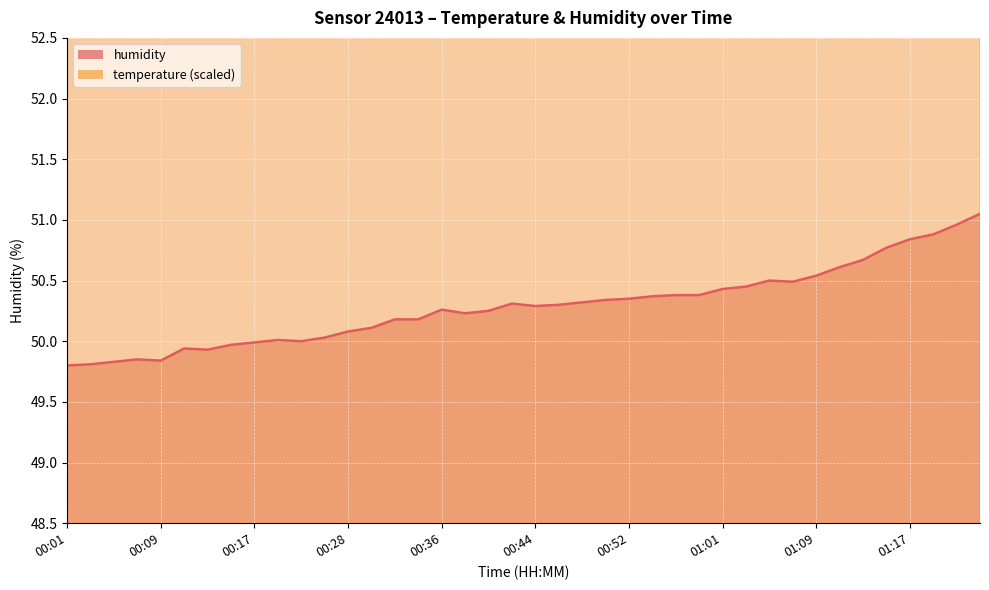

True or false: temperature and humidity cross at least once.

False